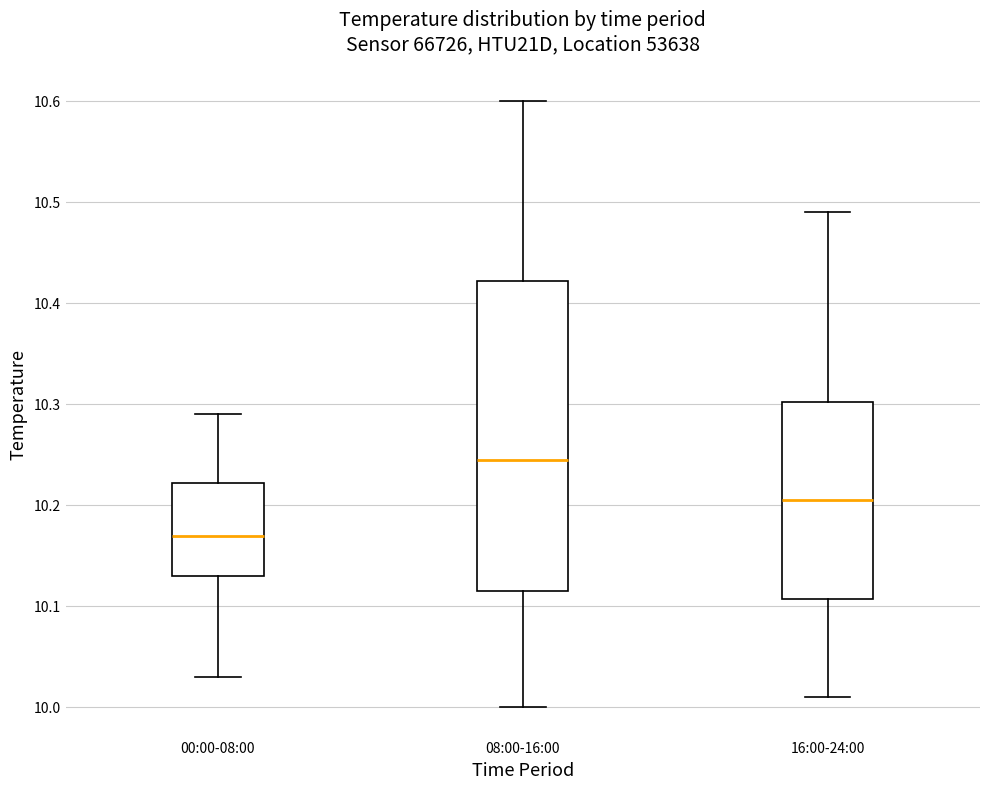

Reading left to right, transcribe this box plot: for each box, give where its median line is, the range the box spans, and where its two whiskers end, as read against the y-axis. The values are not printed on the chart, so give them approximately, as read against the axis.

00:00-08:00: median 10.17, box 10.13 to 10.22, whiskers 10.03 to 10.29
08:00-16:00: median 10.25, box 10.12 to 10.42, whiskers 10.00 to 10.60
16:00-24:00: median 10.21, box 10.11 to 10.30, whiskers 10.01 to 10.49